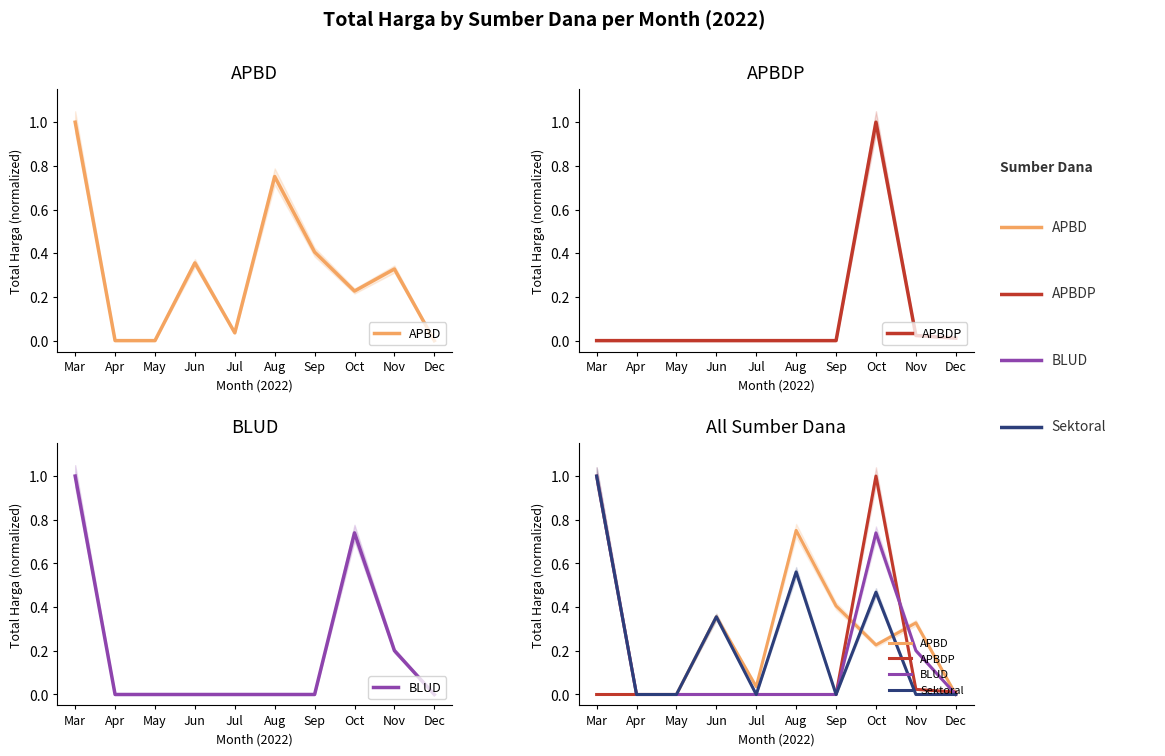

Is this an area chart (filled region under the line)?

No